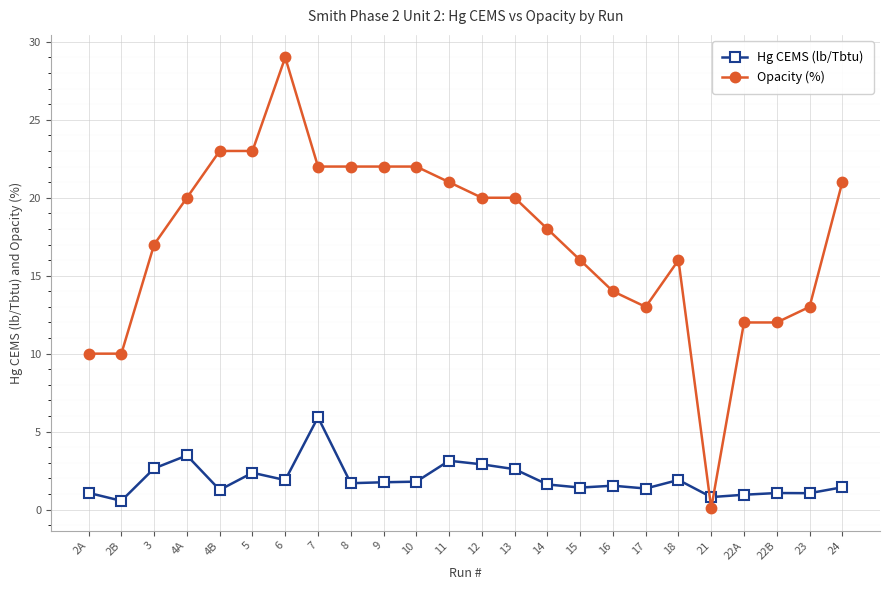

What is the label of the 12th point from the left?

11